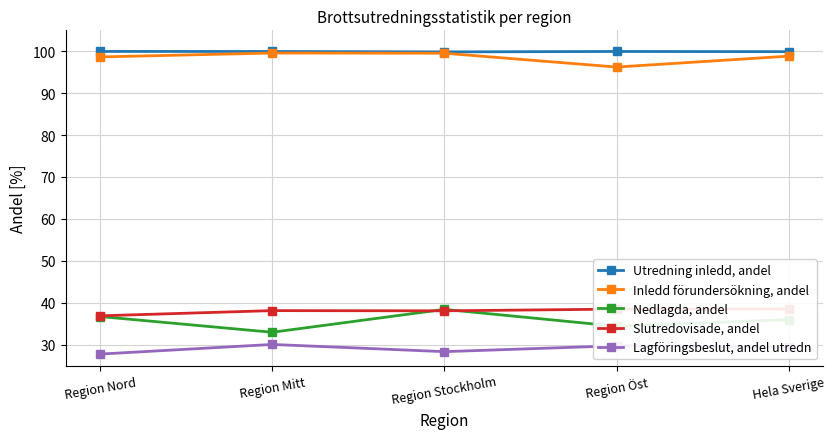

Is the value of Inledd förundersökning, andel at Region Stockholm greater than the value of Nedlagda, andel at Region Stockholm?

Yes